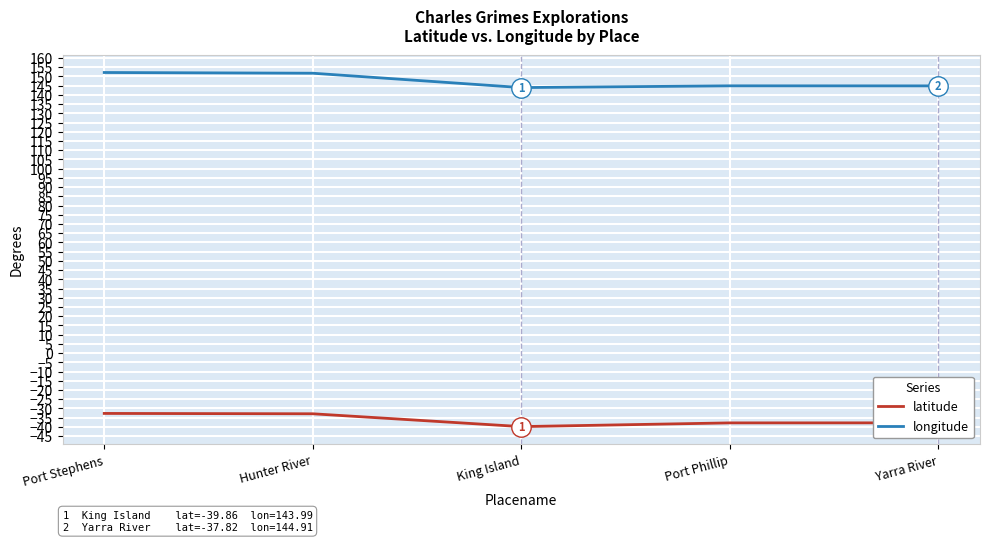

What is the total value across all series at Port Stephens?

119.4